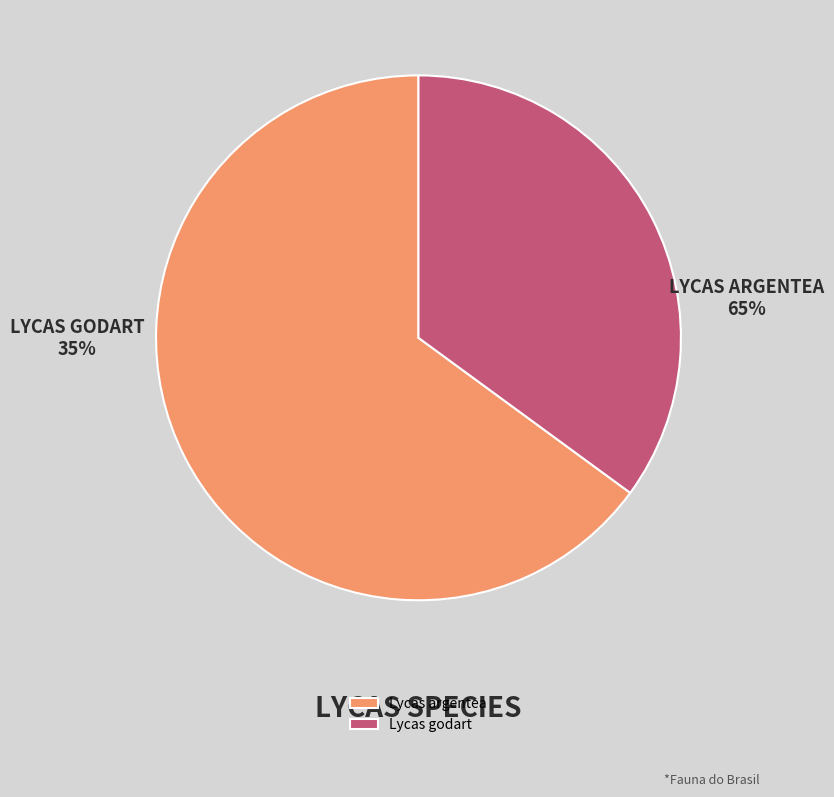

Which slice is the smallest?

Lycas godart